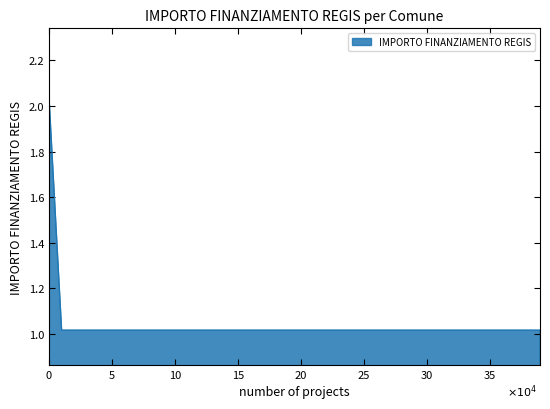

Does the chart have visible grid lines?

No